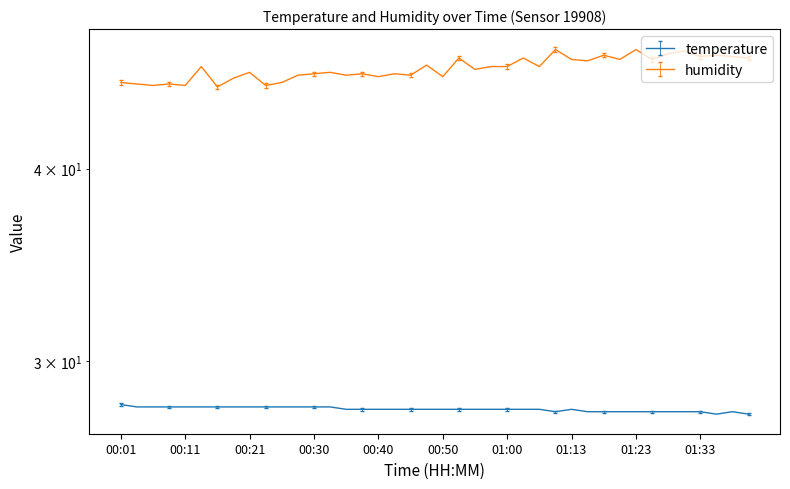

Does the chart have visible grid lines?

No